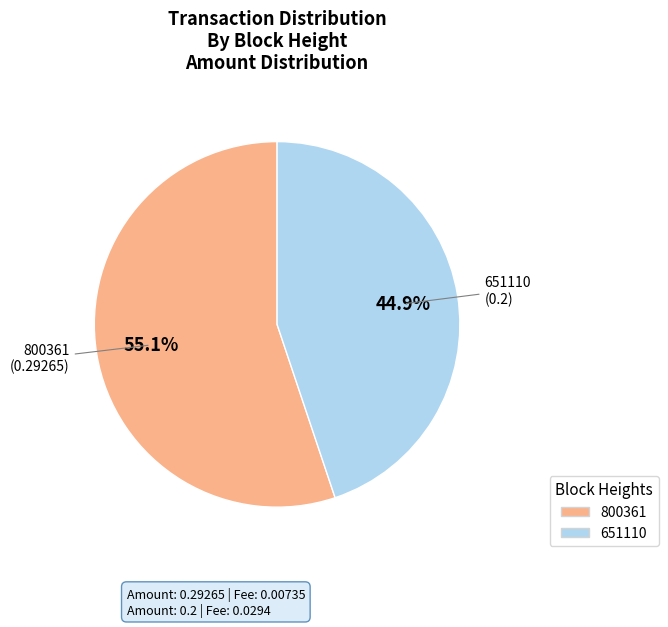

The 651110 slice represents 45% of the pie. True or false?

True